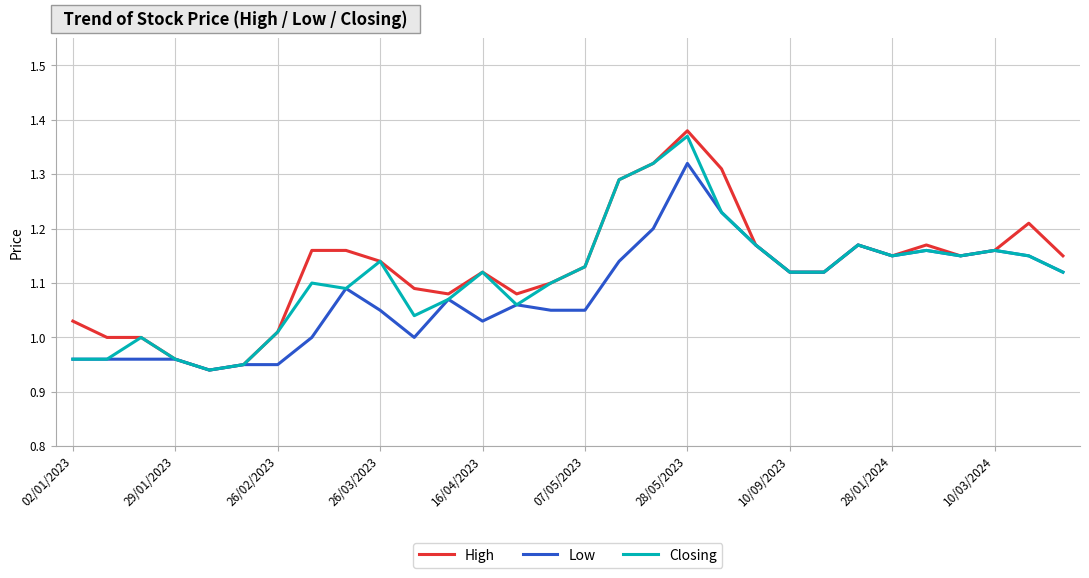

Which series has the largest range (max minus min)?

High